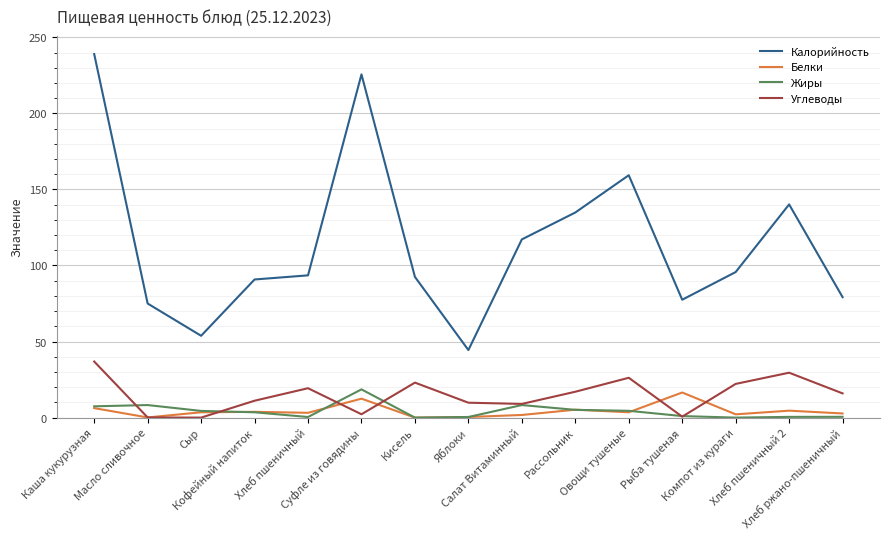

Which series has the largest range (max minus min)?

Калорийность